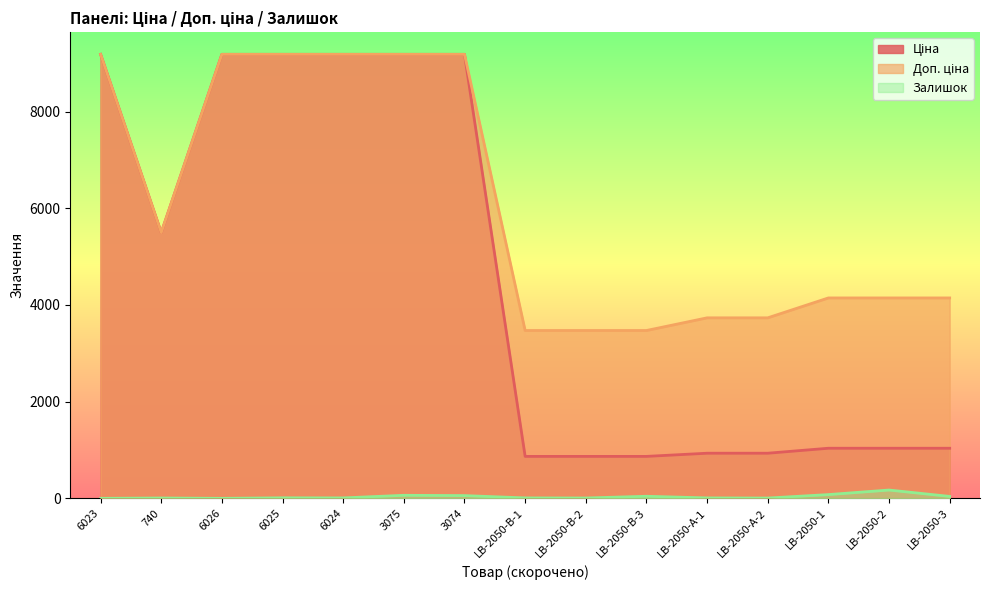

In Доп. ціна, how many points are lower than both neighbors (excluding endpoints)?

1